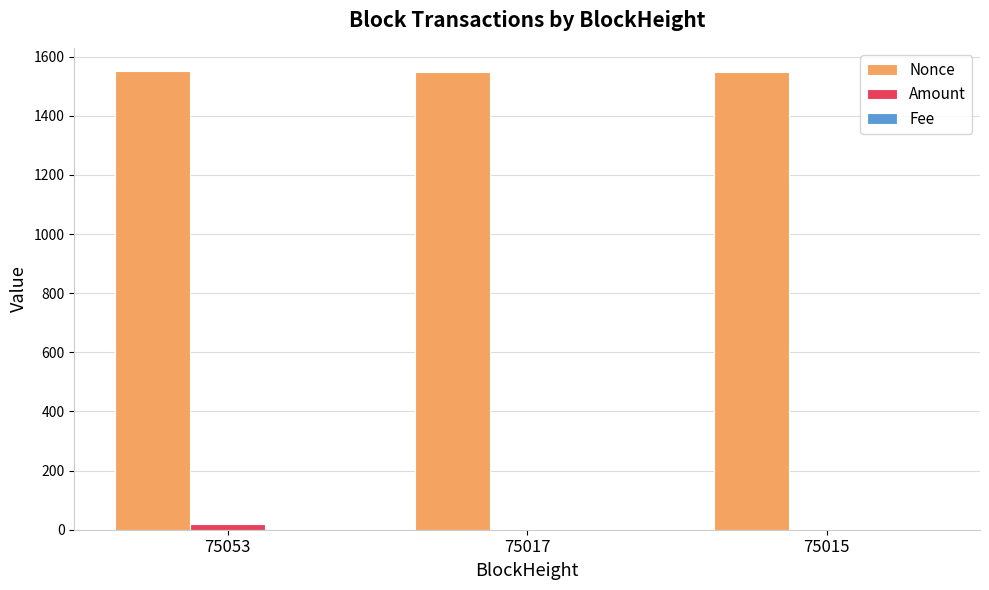

What is the maximum value for Amount?

20.2